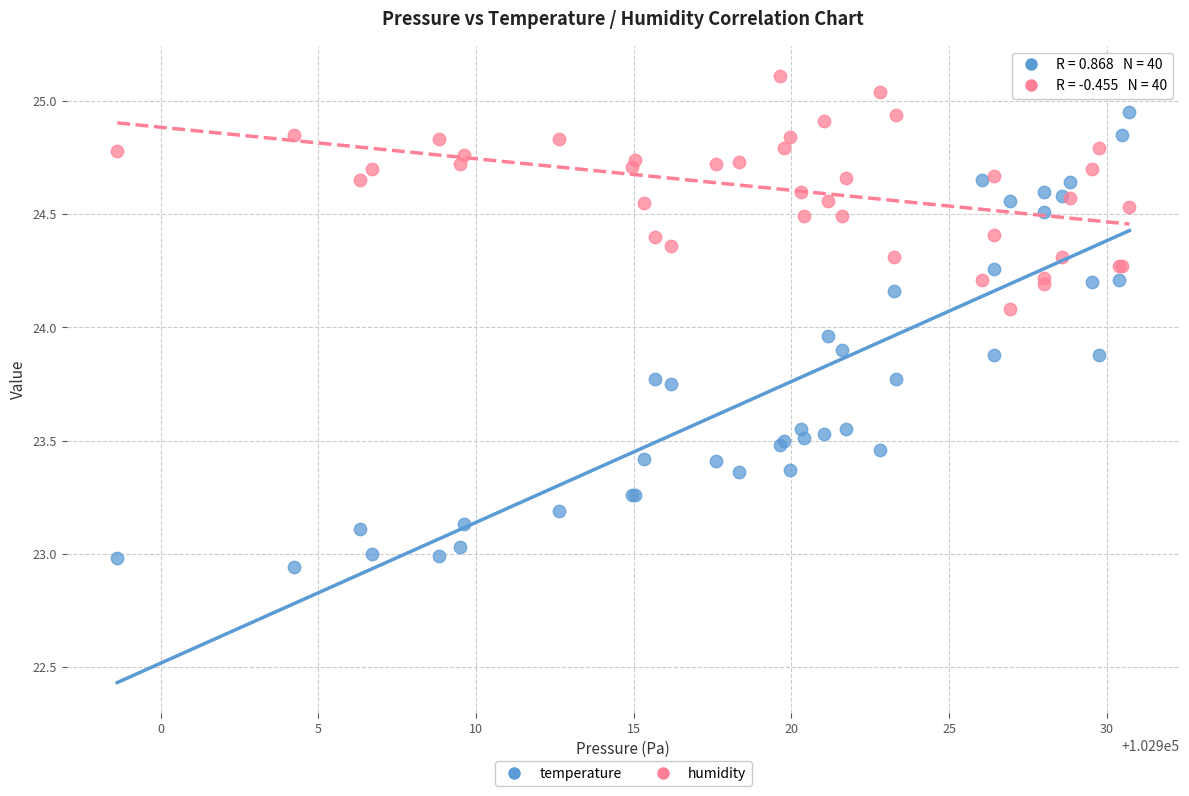

Which series has the widest spread of Y values?

temperature